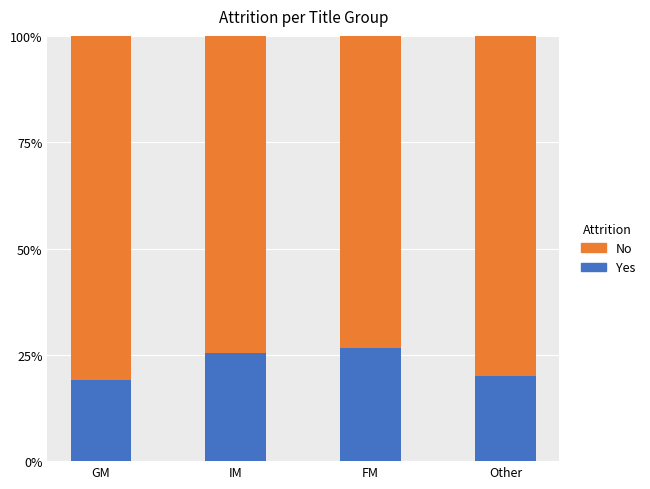

What value does the Yes series have at IM?

25.5